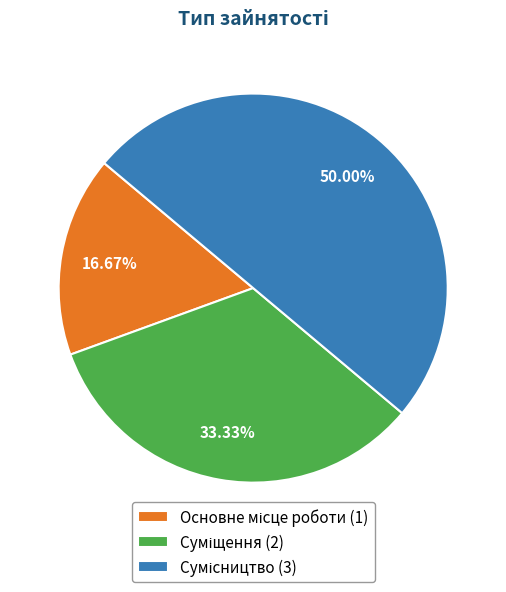

To the nearest percent, what is the average slice percentage?

33%